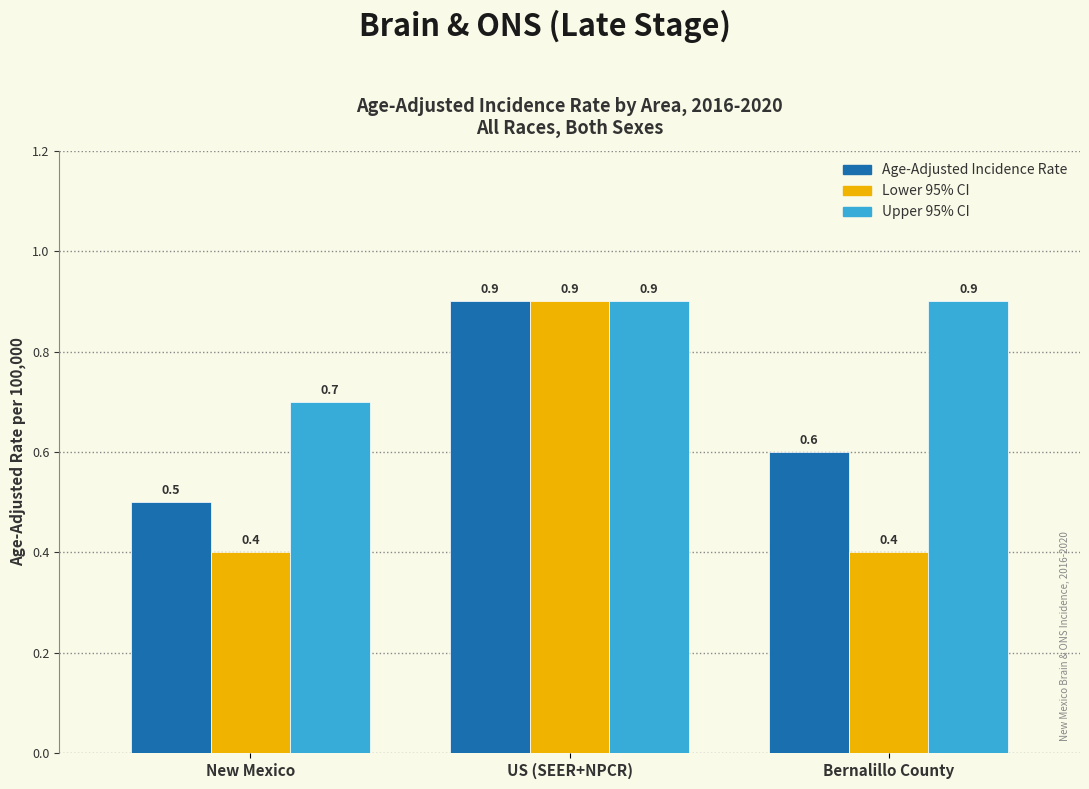

Count the Lower 95% CI values in the range 0 to 1.

3